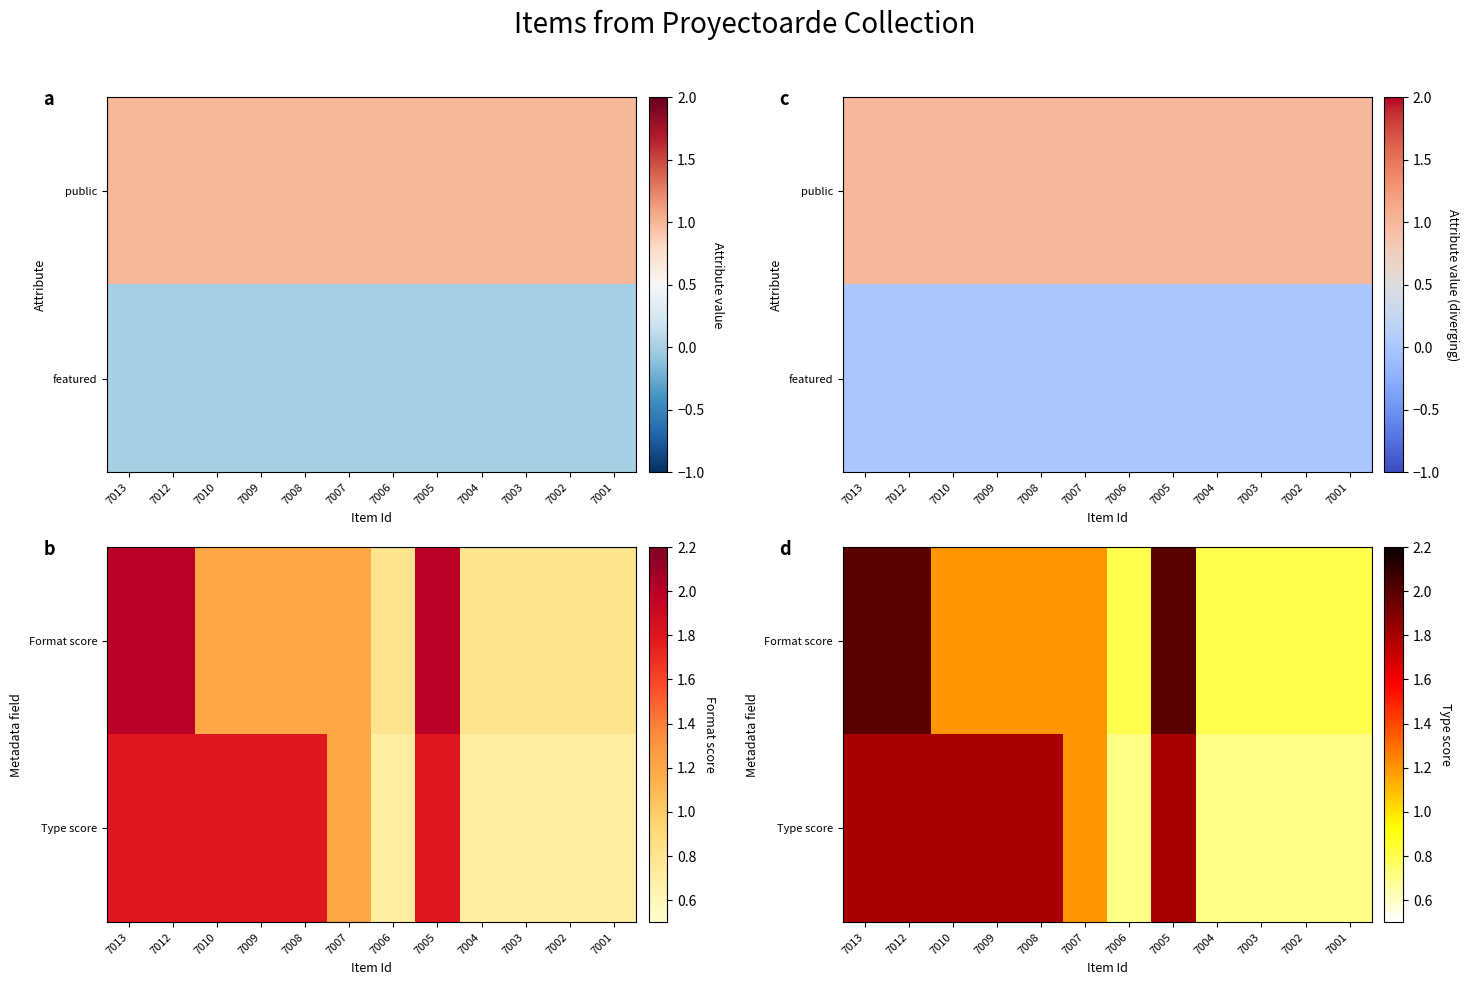

Read the Type score value at 7005.

1.8